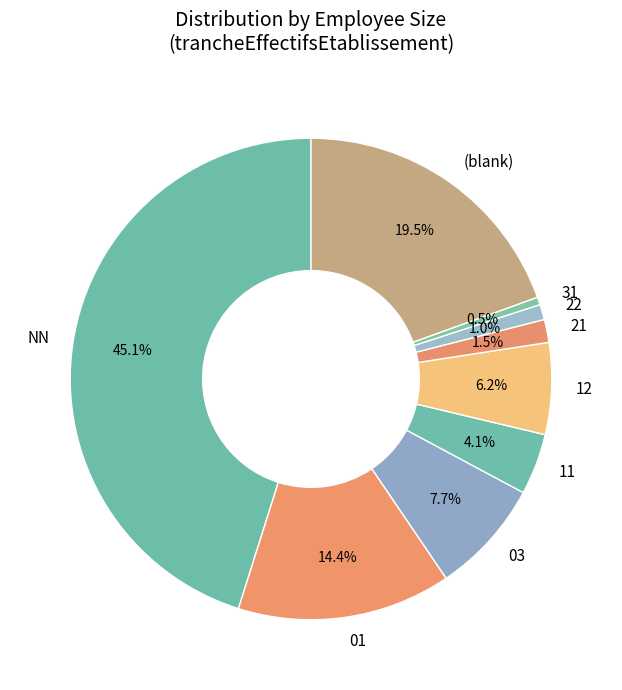

To the nearest percent, what is the average slice percentage?

11%